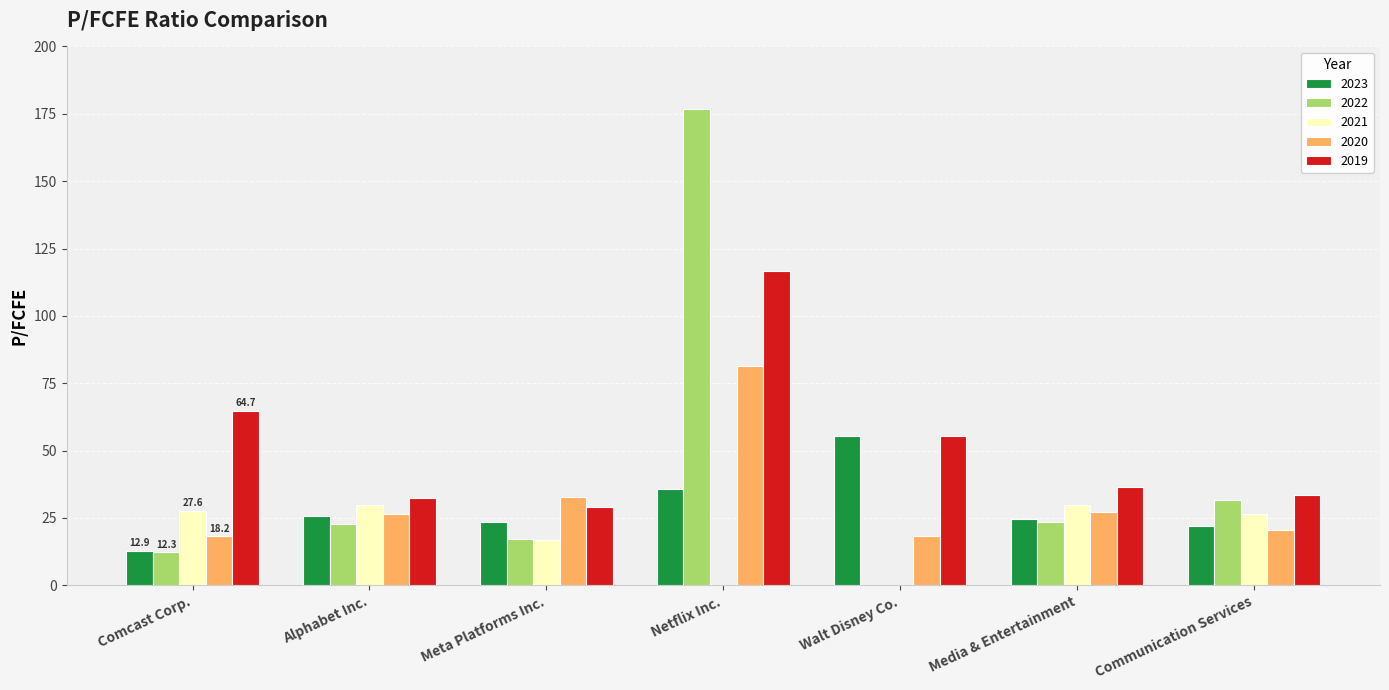

What is the maximum value shown in the chart?

176.9